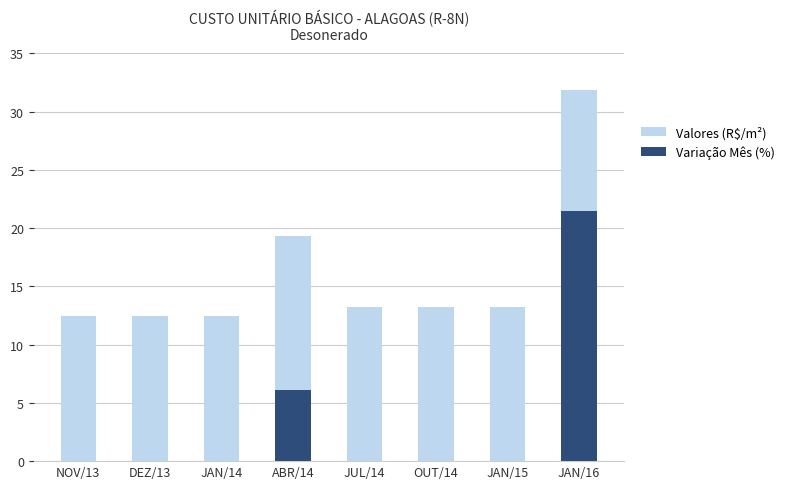

At which category is the sum across all series the highest?

JAN/16